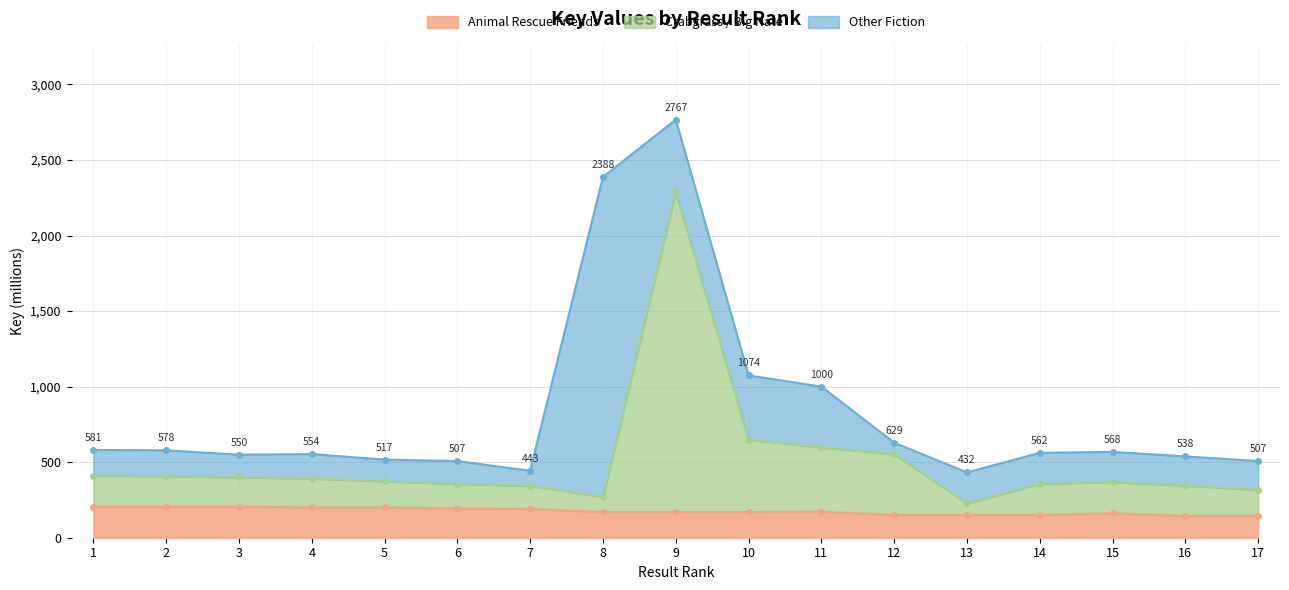

True or false: Crabgrass / Big Nate and Animal Rescue Friends intersect in this chart.

False